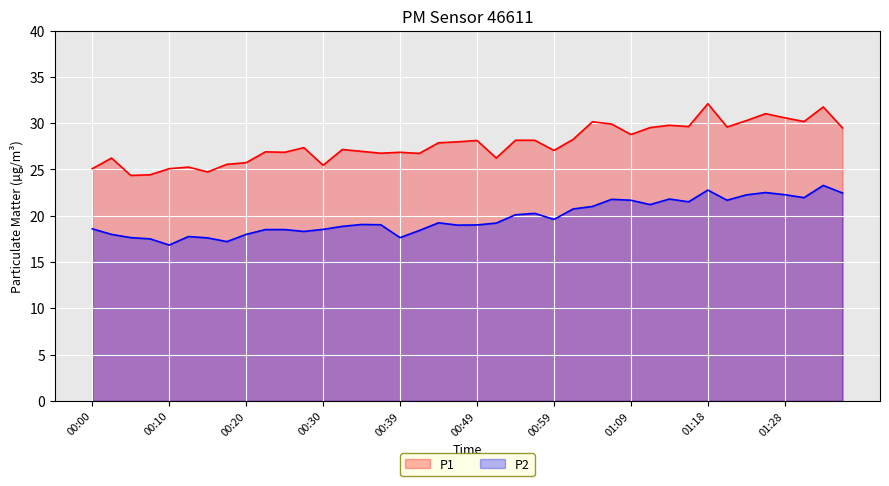

What is the total value across all series at 01:01?

49.0